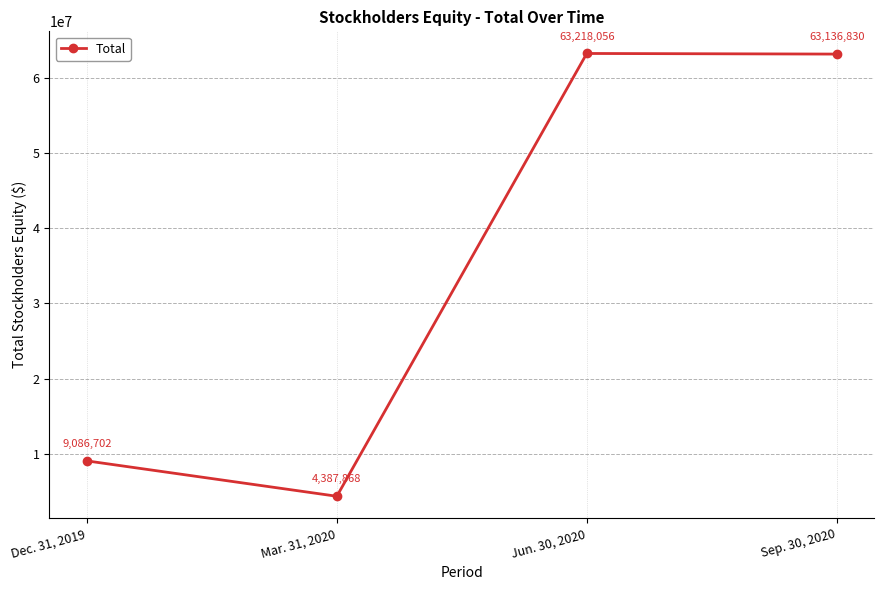

What position from the right is Sep. 30, 2020?

1